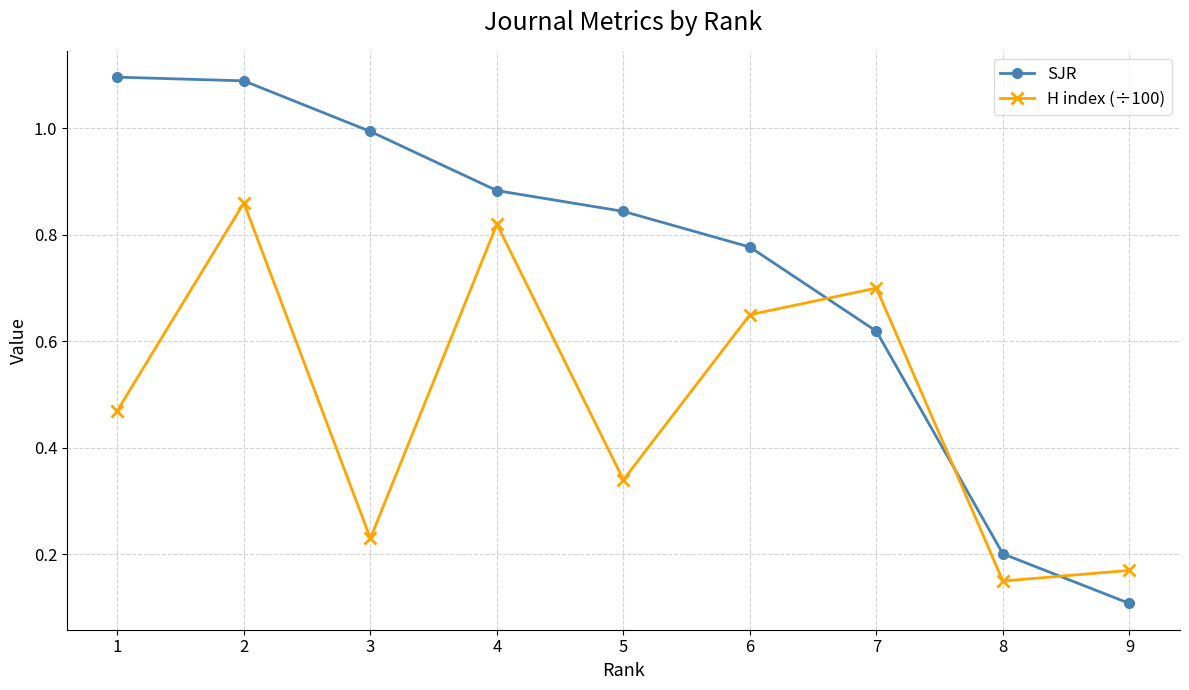

True or false: H index (÷100) and SJR cross at least once.

True